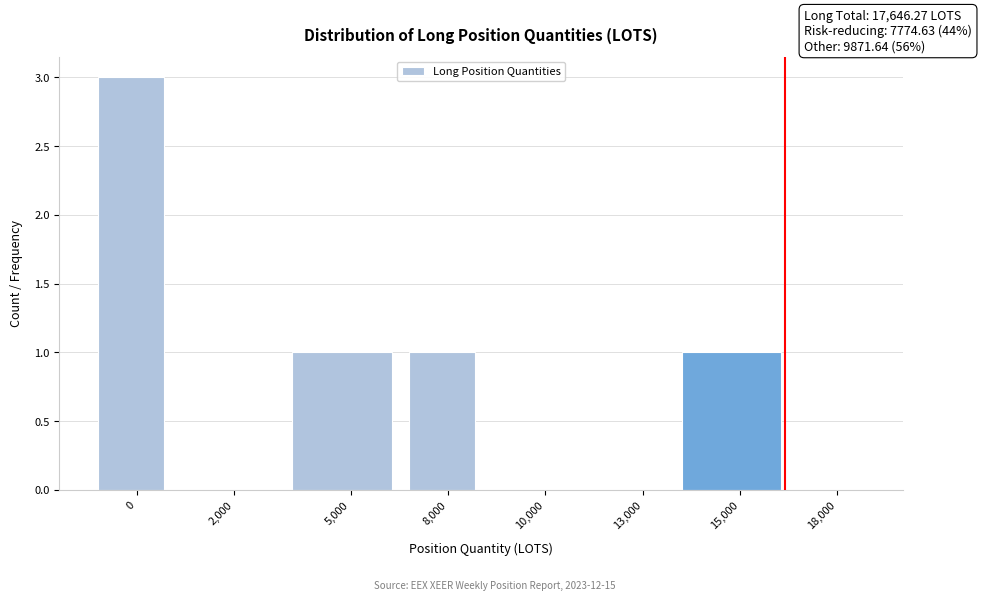

Reading right to left, extract all data points from this chart.

18,000=0	15,000=1	13,000=0	10,000=0	8,000=1	5,000=1	2,000=0	0=3